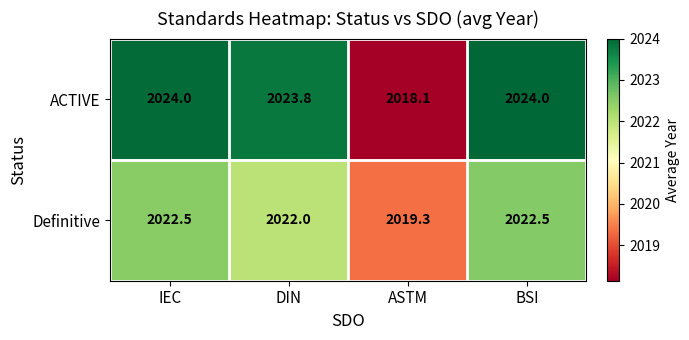

What is the spread (max minus min) of values at DIN?

1.8